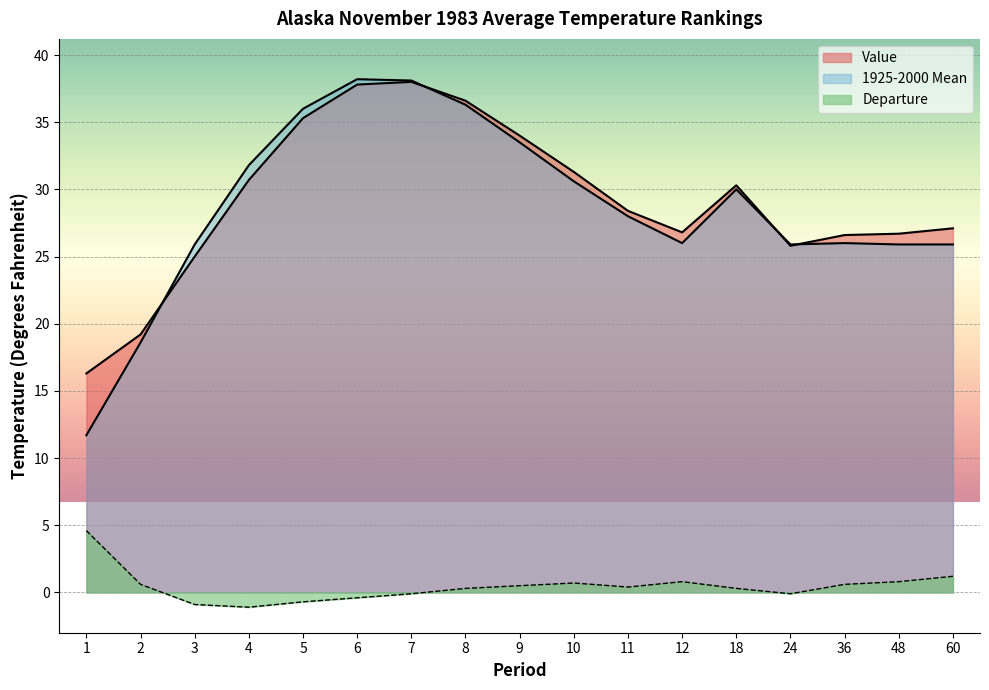

Which series has the largest total across all categories?

Value